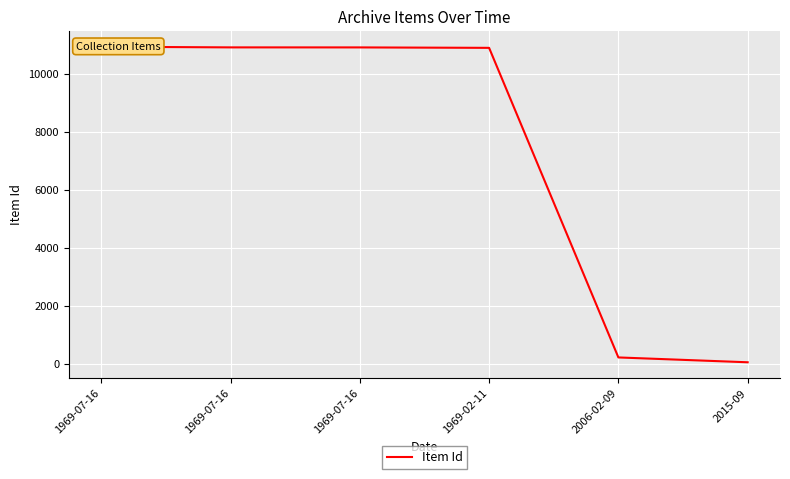

List the labels in order of value, largest first.

1969-07-16, 1969-07-16, 1969-07-16, 1969-02-11, 2006-02-09, 2015-09